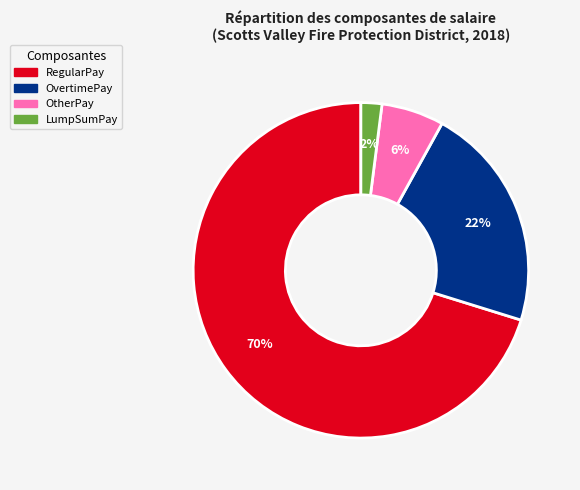

The RegularPay slice represents 70% of the pie. True or false?

True